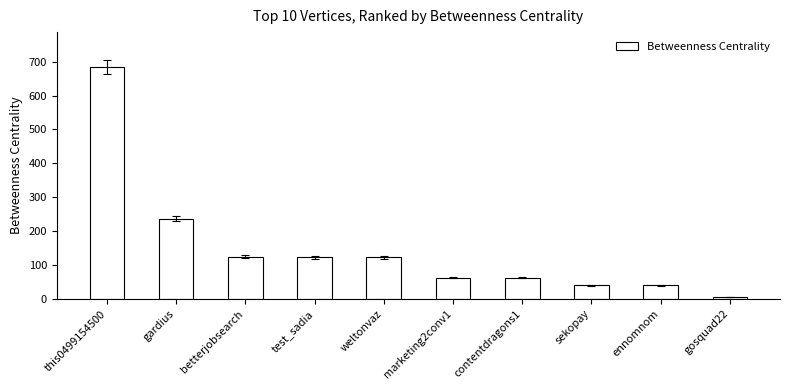

Are the bars horizontal?

No